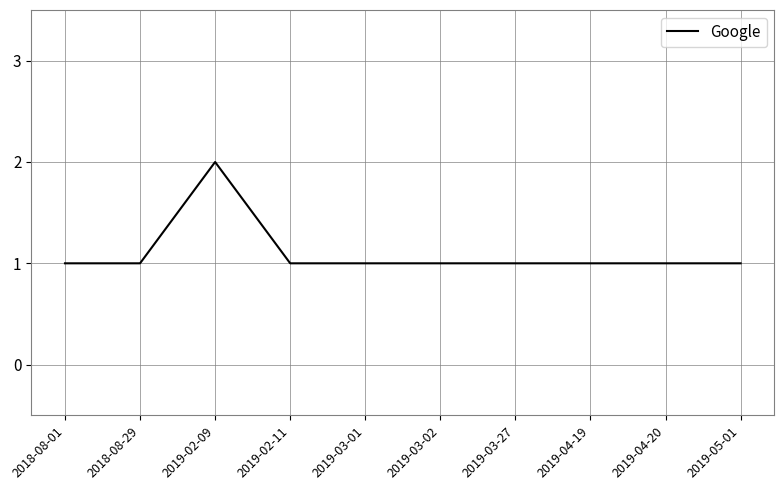

Is it true that the value at 2018-08-01 is 2?

False